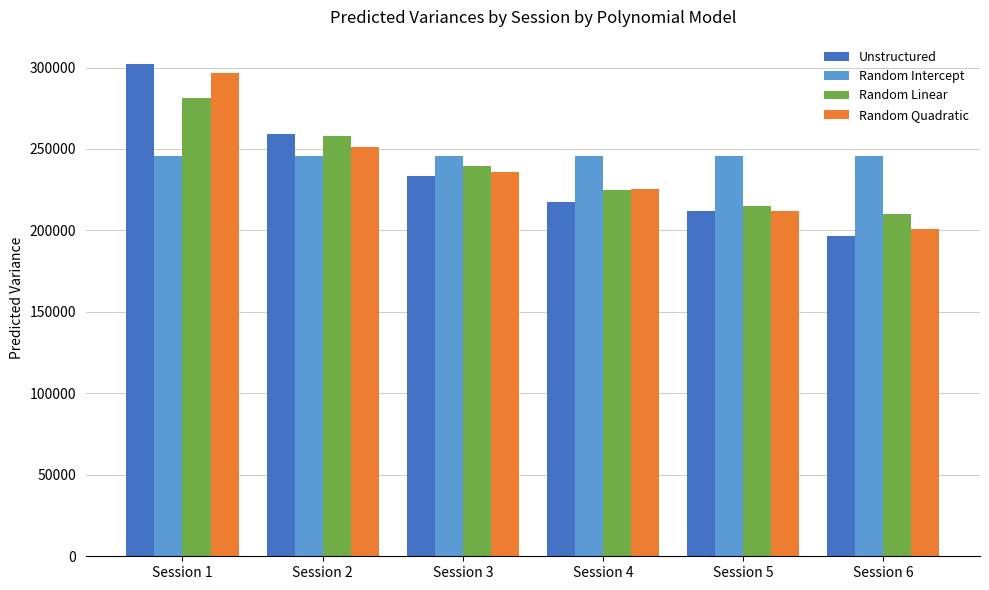

What is the difference between the highest and lowest values at Session 4?

28239